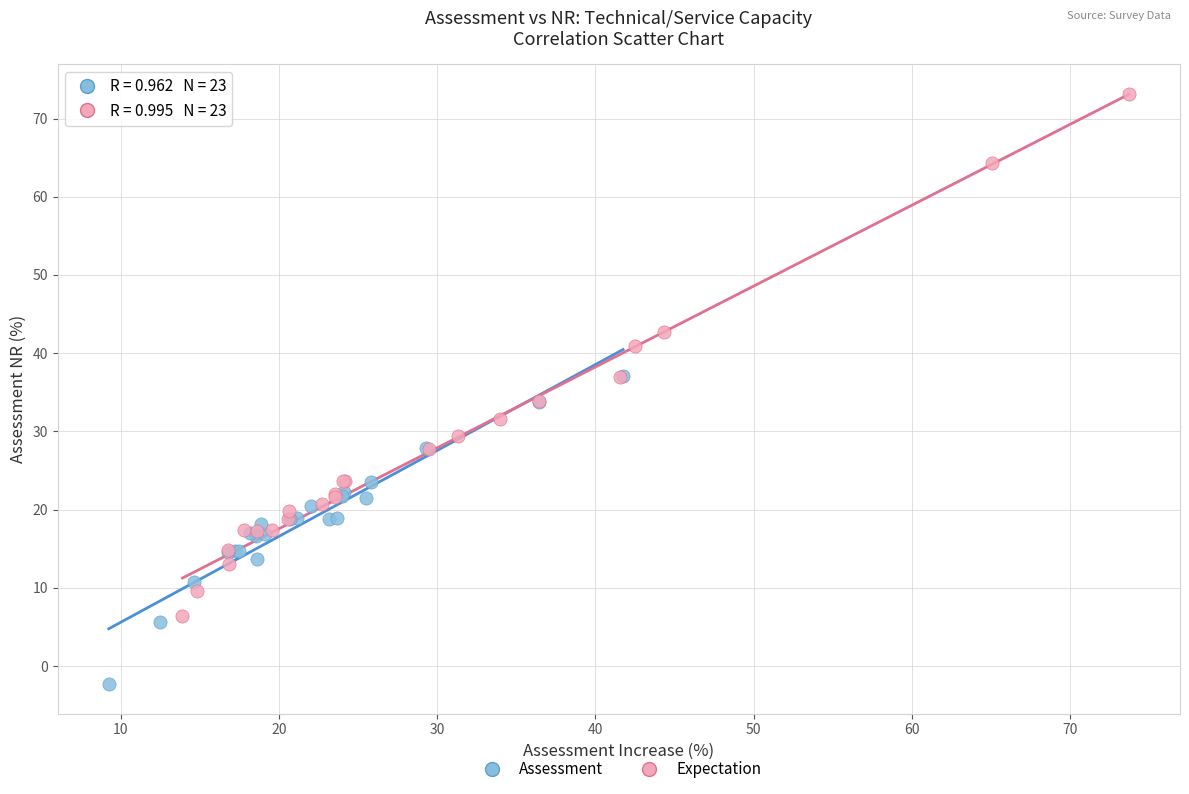

Which series has the largest Y range (max minus min)?

Expectation